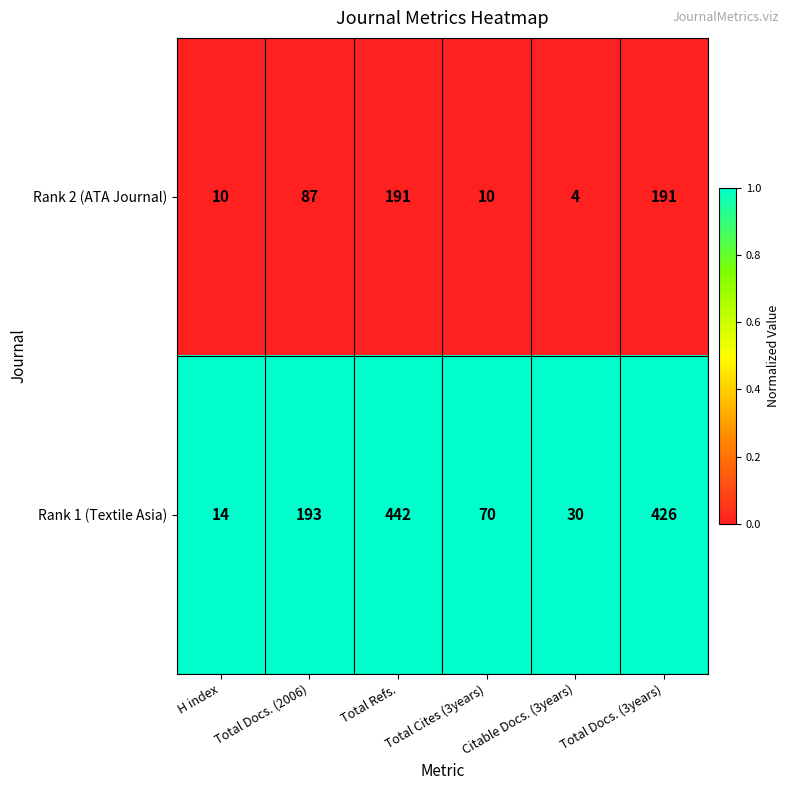

Between Total Docs. (2006) and Total Cites (3years), which series saw the biggest shift?

Rank 1 (Textile Asia)